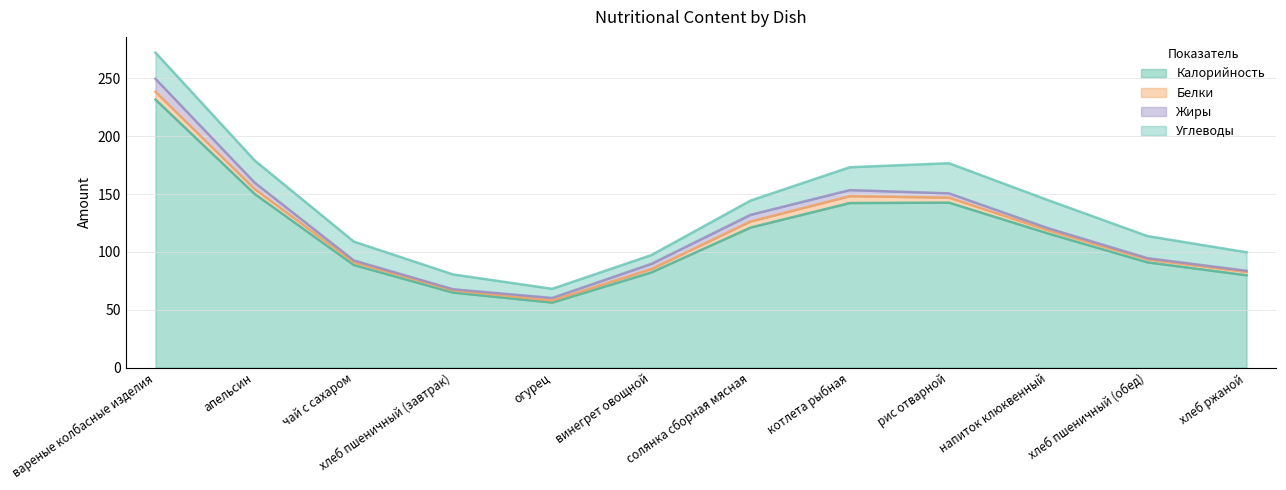

True or false: Калорийность has a value of 166.4 at солянка сборная мясная.

False